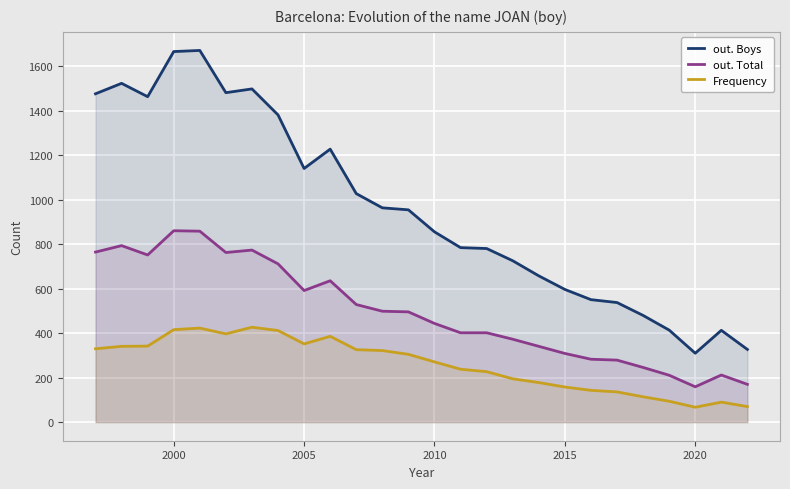

True or false: out. Boys and Frequency cross at least once.

False